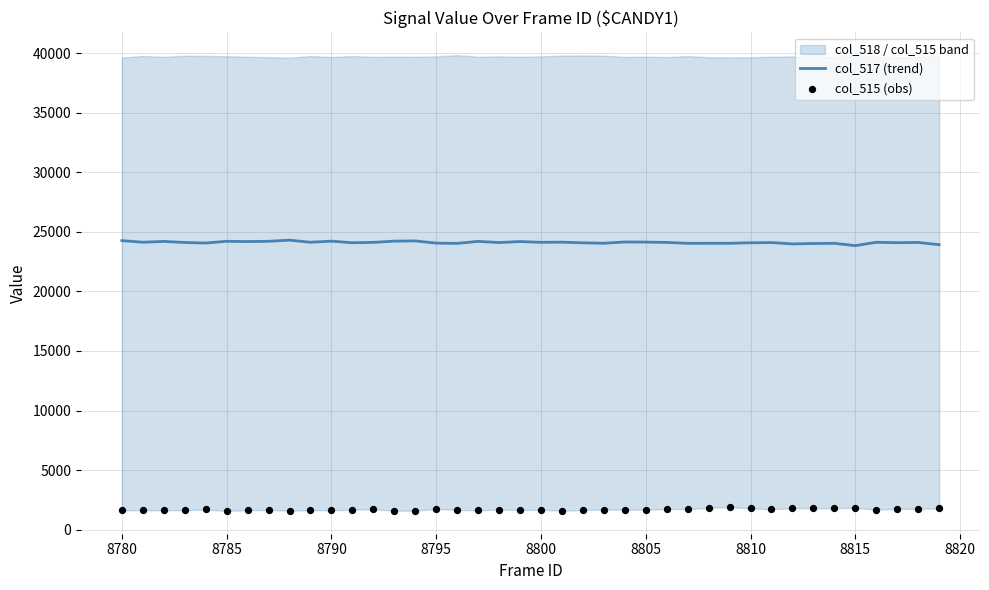

At how many categories does at least one series exceed 5371?

40